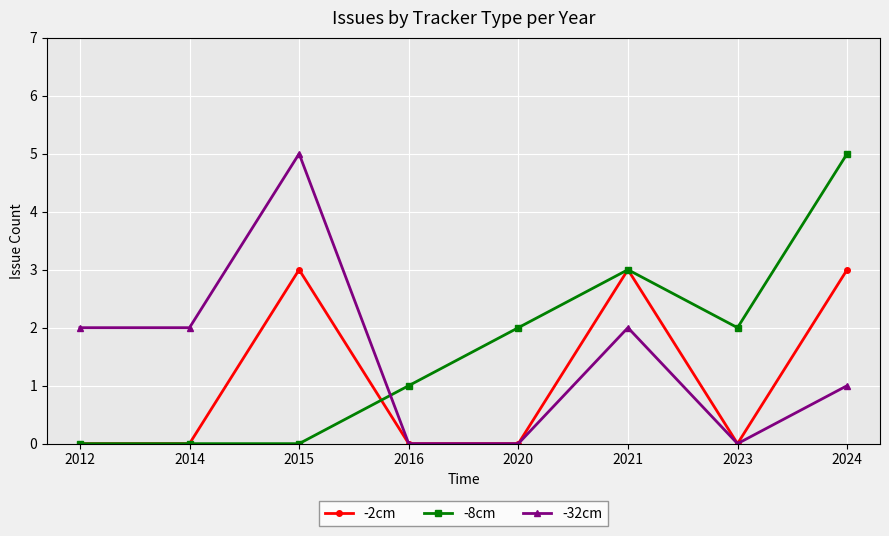

Where is the first local maximum for -32cm?

2015